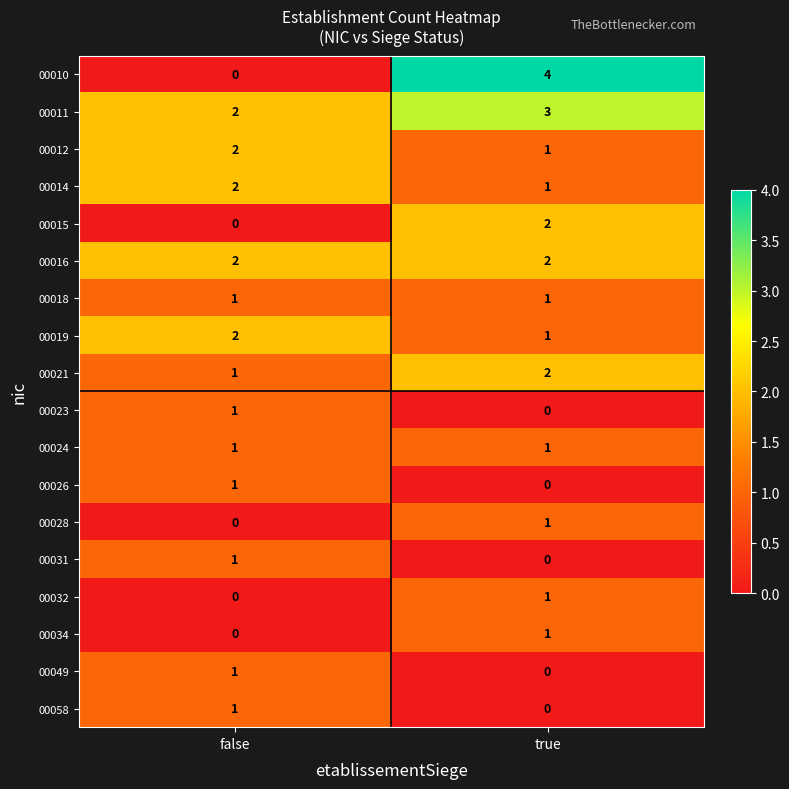

List the labels in order of 00014 value, largest first.

false, true